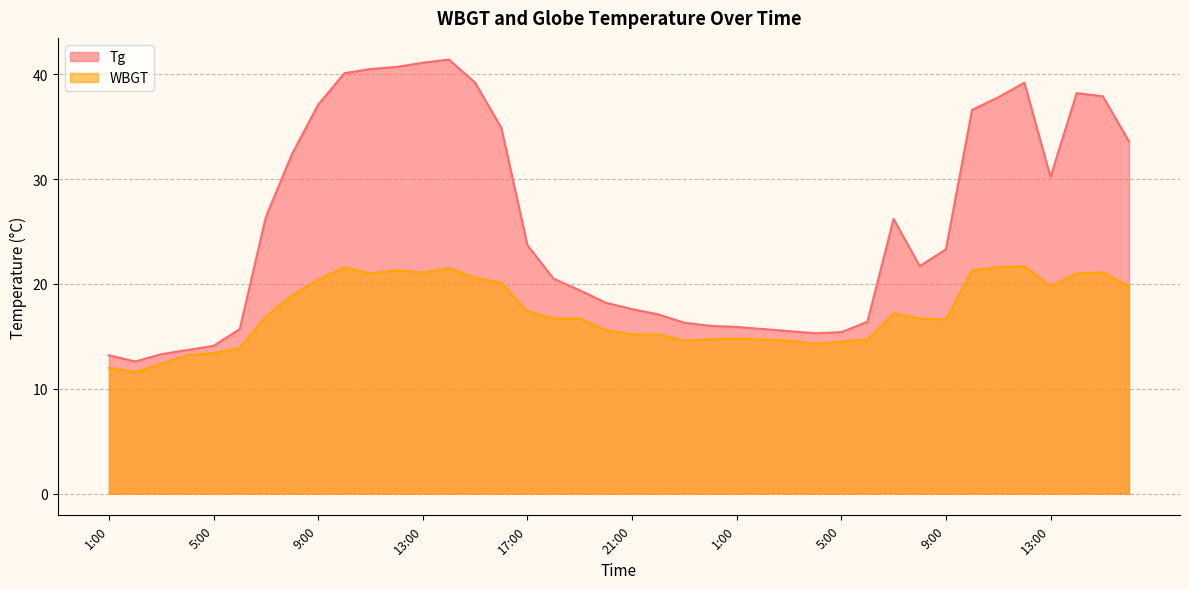

Rank the series by their average value, from lowest to highest.

WBGT, Tg